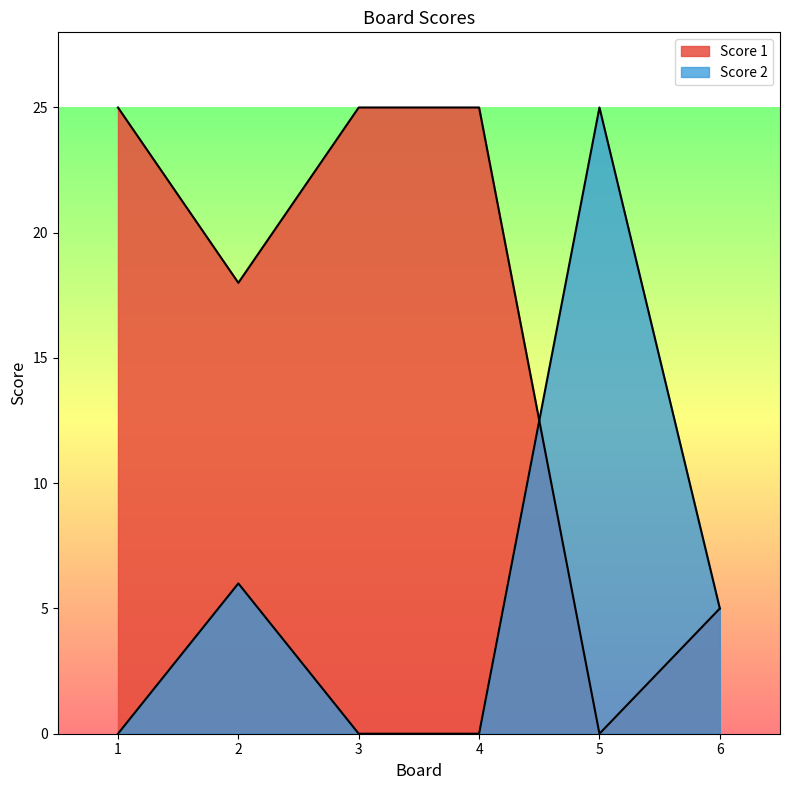

How many positive values does the Score 2 series have?

3